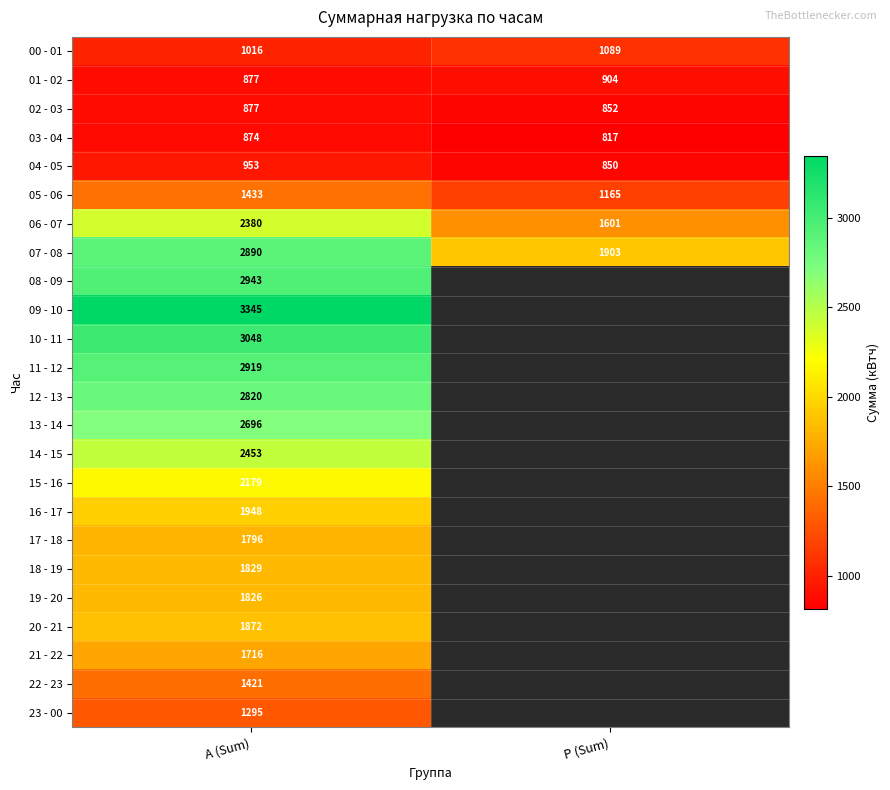

What is the spread (max minus min) of values at А (Sum)?

2471